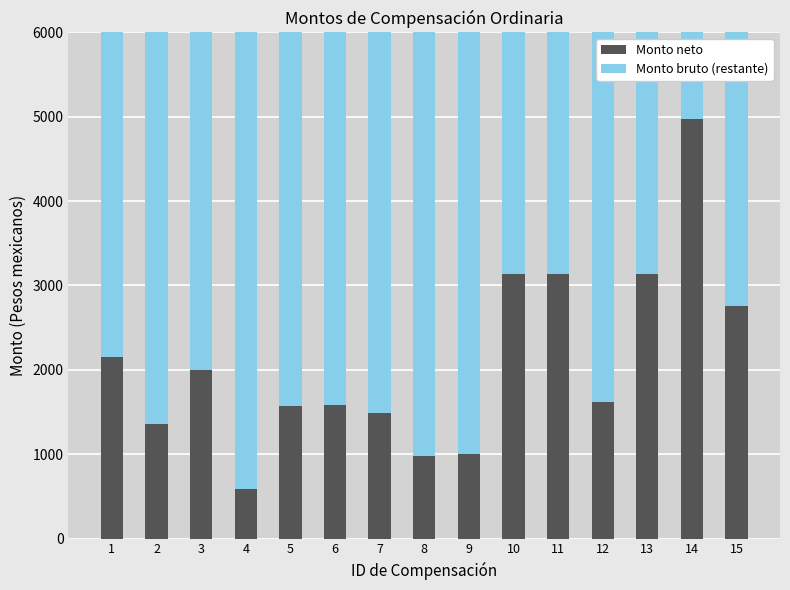

What is the difference between the Monto neto values at 14 and 8?

3996.7